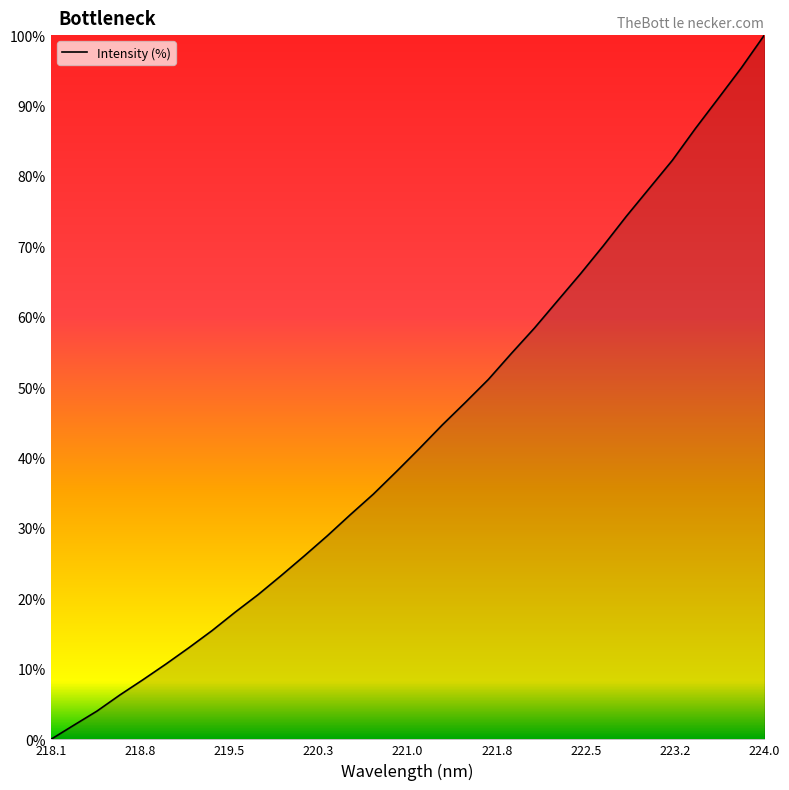

Reading left to right, list all the values displayed in this chart.

0.0	2.0	4.0	6.3	8.5	10.7	13.0	15.5	18.1	20.6	23.3	26.0	28.9	31.9	34.8	38.0	41.3	44.7	47.8	51.1	54.8	58.4	62.2	66.1	70.1	74.3	78.3	82.2	86.7	91.0	95.4	100.0